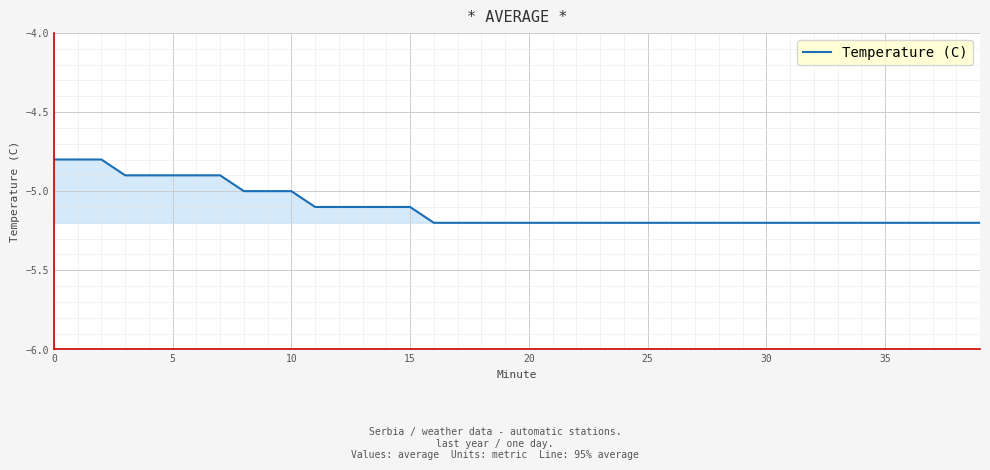

What is the greatest value displayed?

-4.8